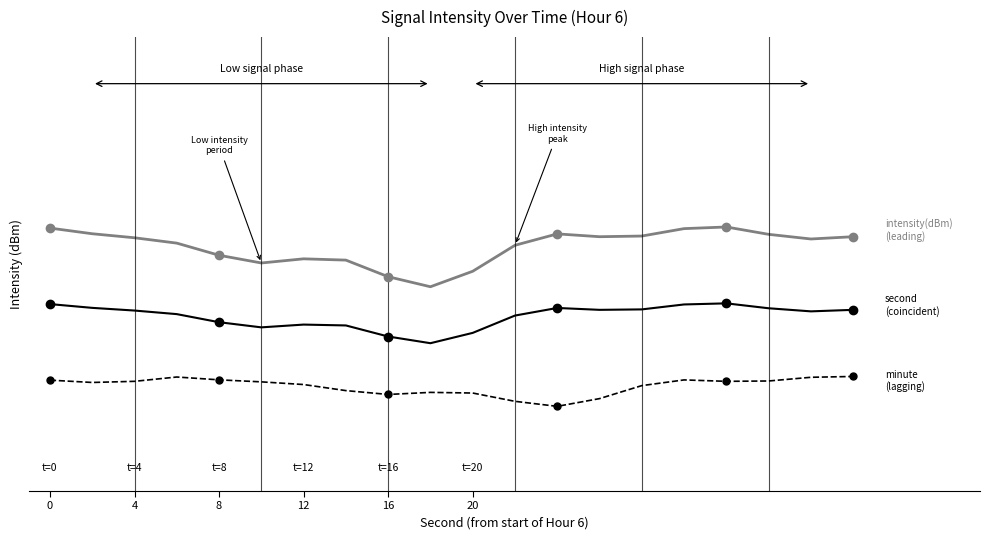

Does the chart have visible grid lines?

No